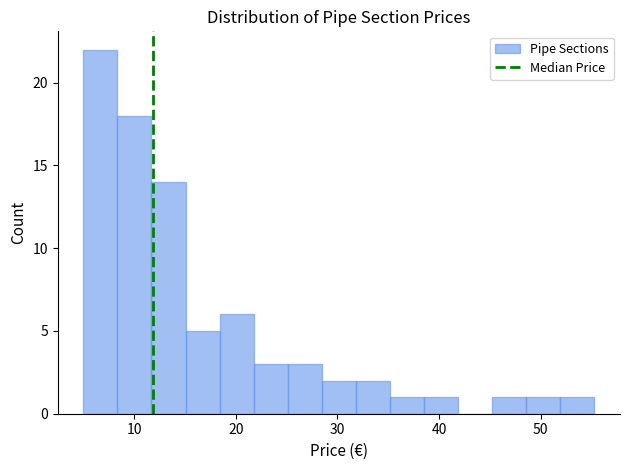

Around what value on the x-axis is the tallest bar? Give the approximate position of its centre, as read against the axis.

7